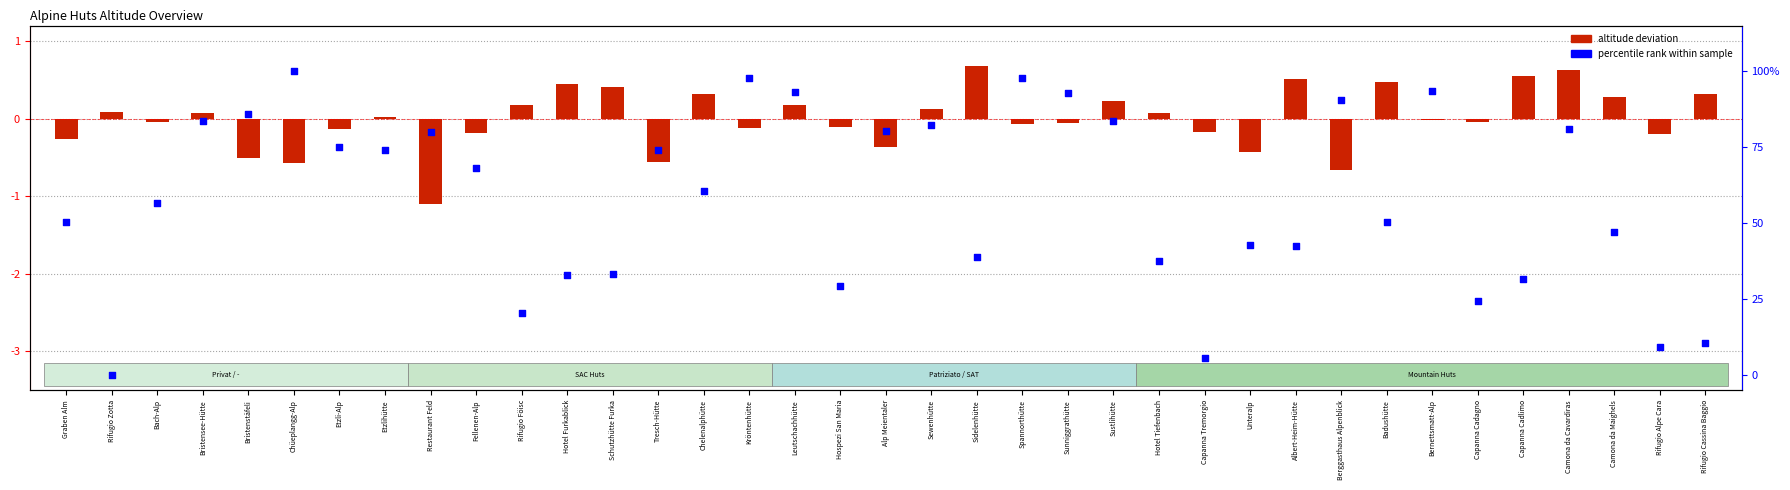

At which category is the sum across all series the highest?

Chüeplangg-Alp